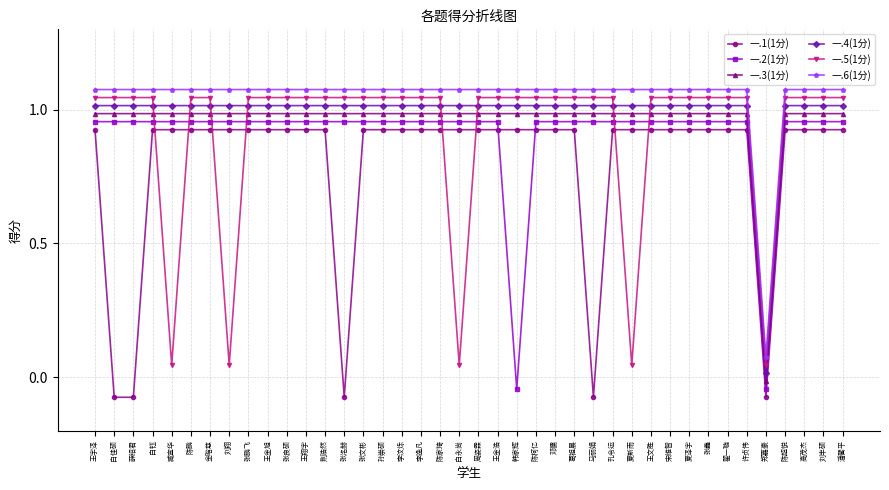

What is the smallest value displayed?

-0.1